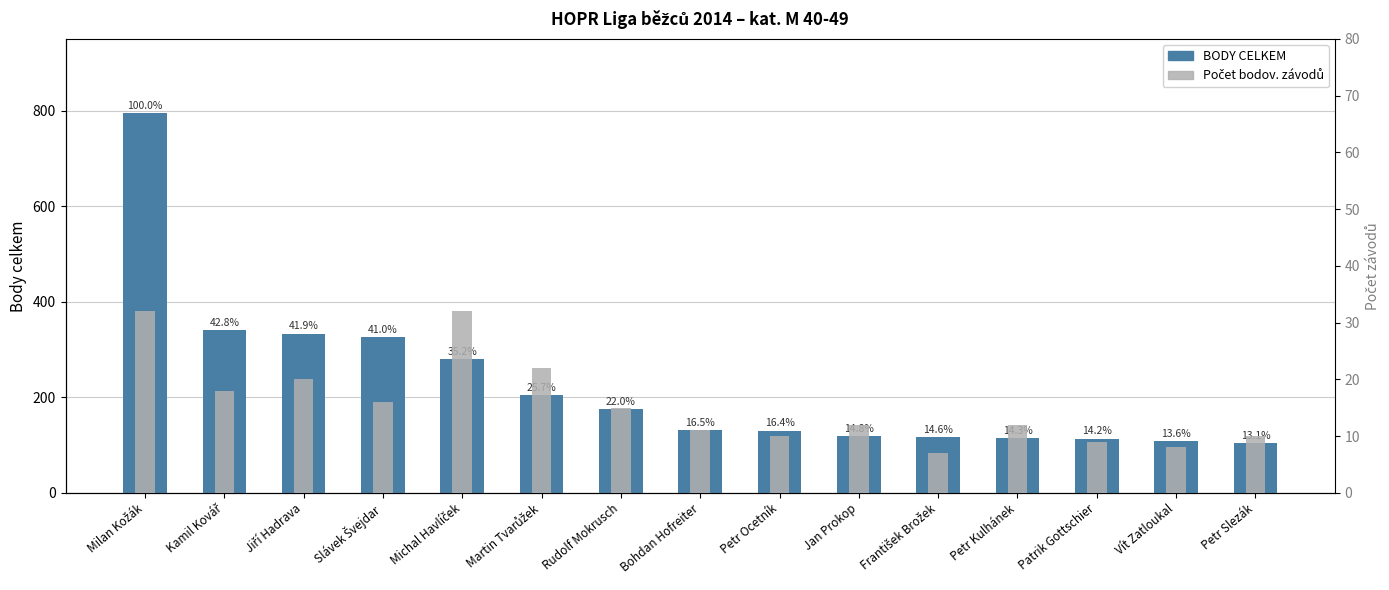

Which category has the lowest value in the BODY CELKEM series?

Petr Slezák